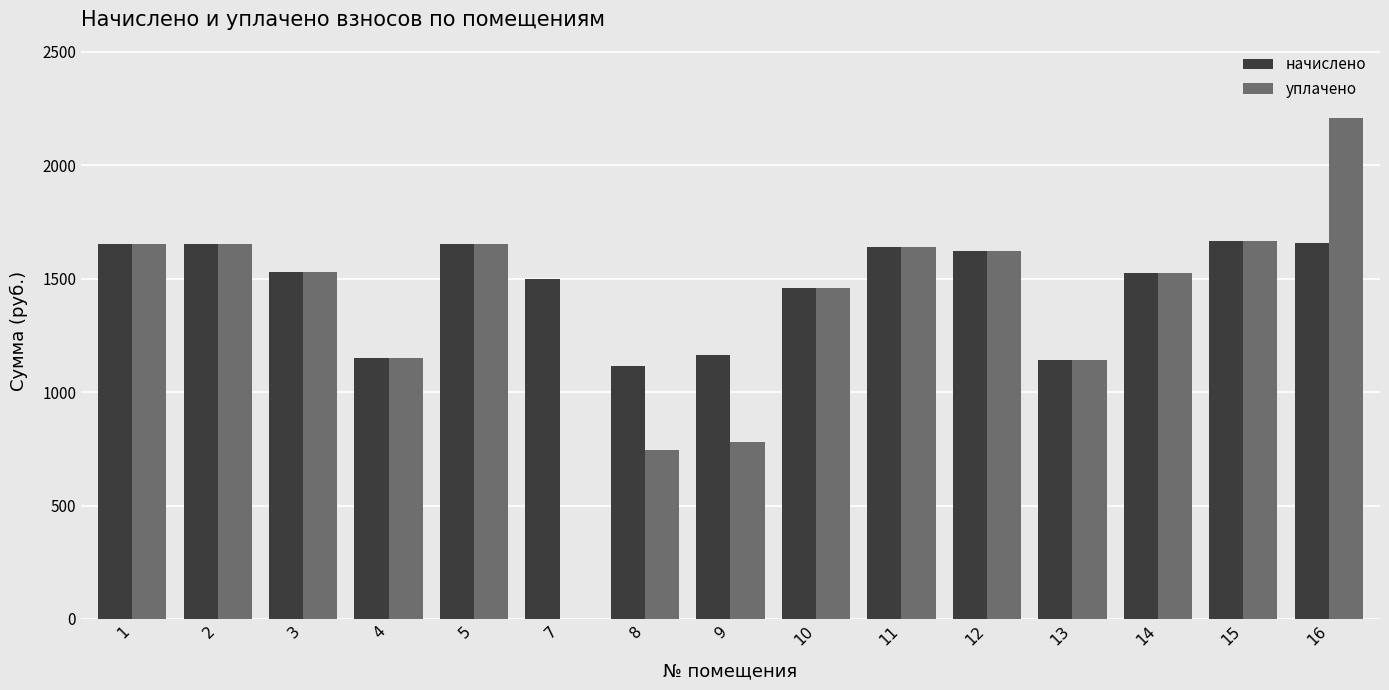

Which series has the largest range (max minus min)?

уплачено